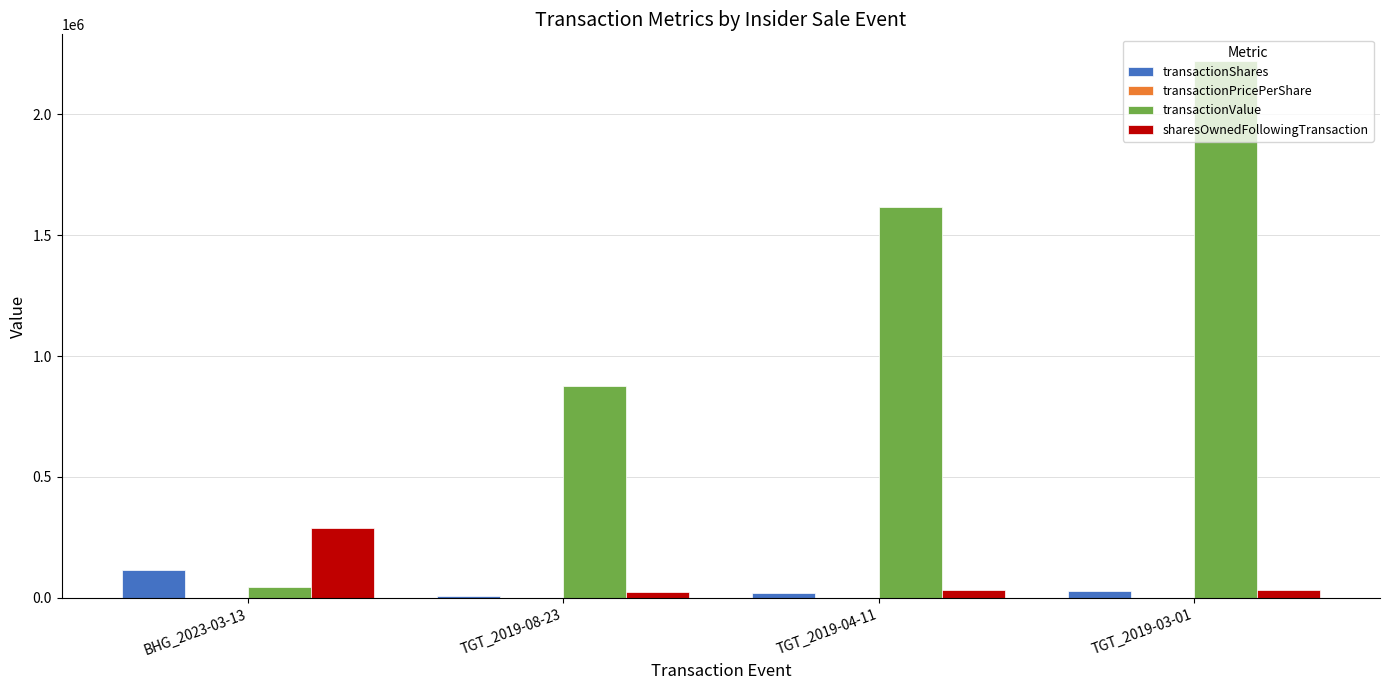

Which category has the highest value in the transactionValue series?

TGT_2019-03-01